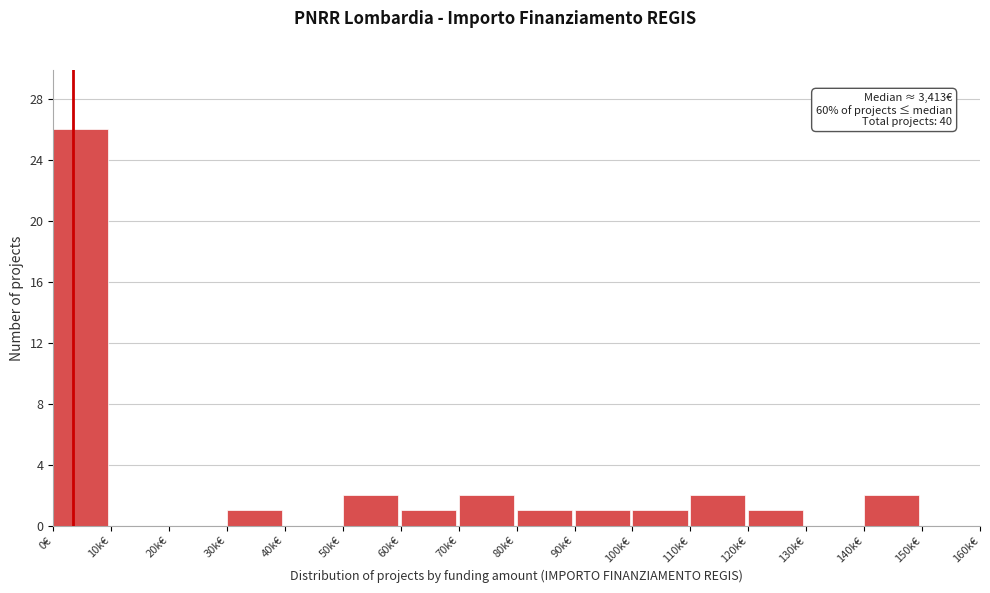

Reading left to right, what are all the values shown in this chart?

0€=26	10k€=0	20k€=0	30k€=1	40k€=0	50k€=2	60k€=1	70k€=2	80k€=1	90k€=1	100k€=1	110k€=2	120k€=1	130k€=0	140k€=2	150k€=0